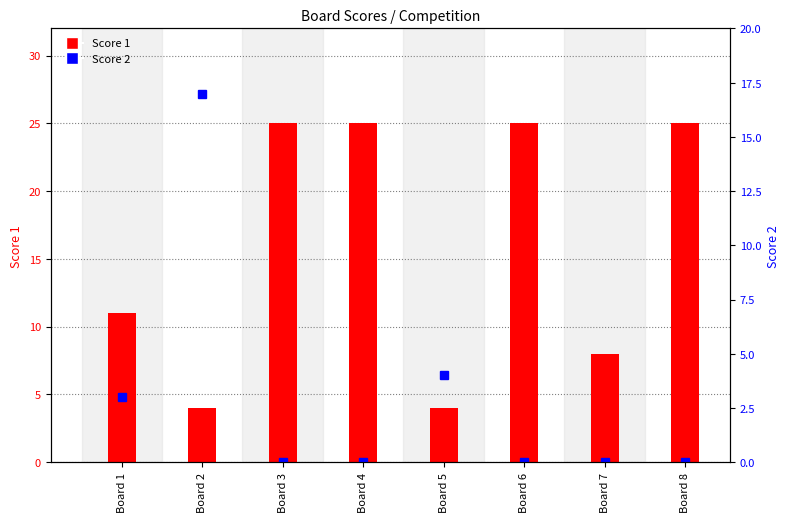

Count the number of data series in this chart.

2